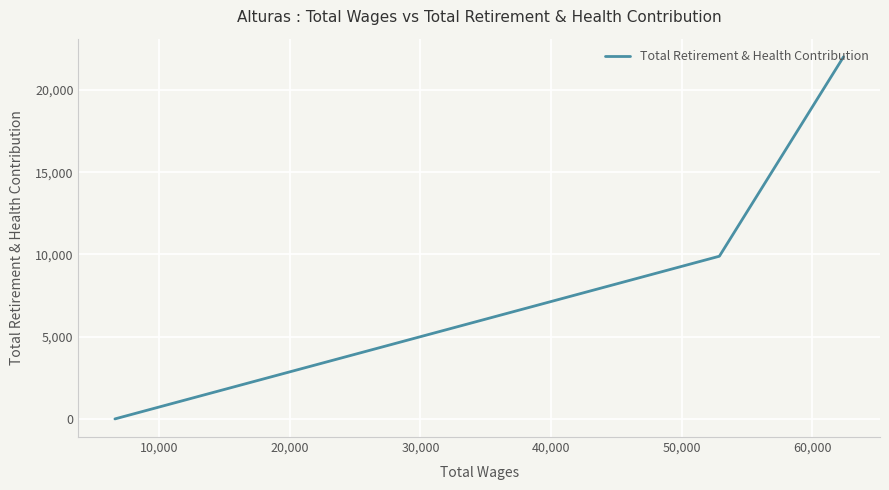

At which label is the value closest to 11008?

10,000